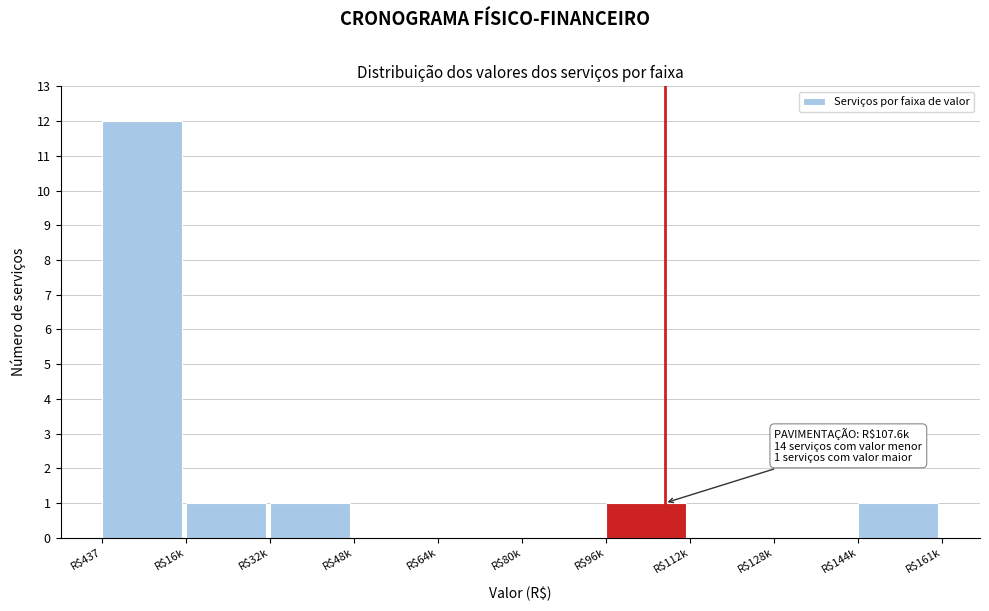

True or false: the data shows 0 at R$112k.

True